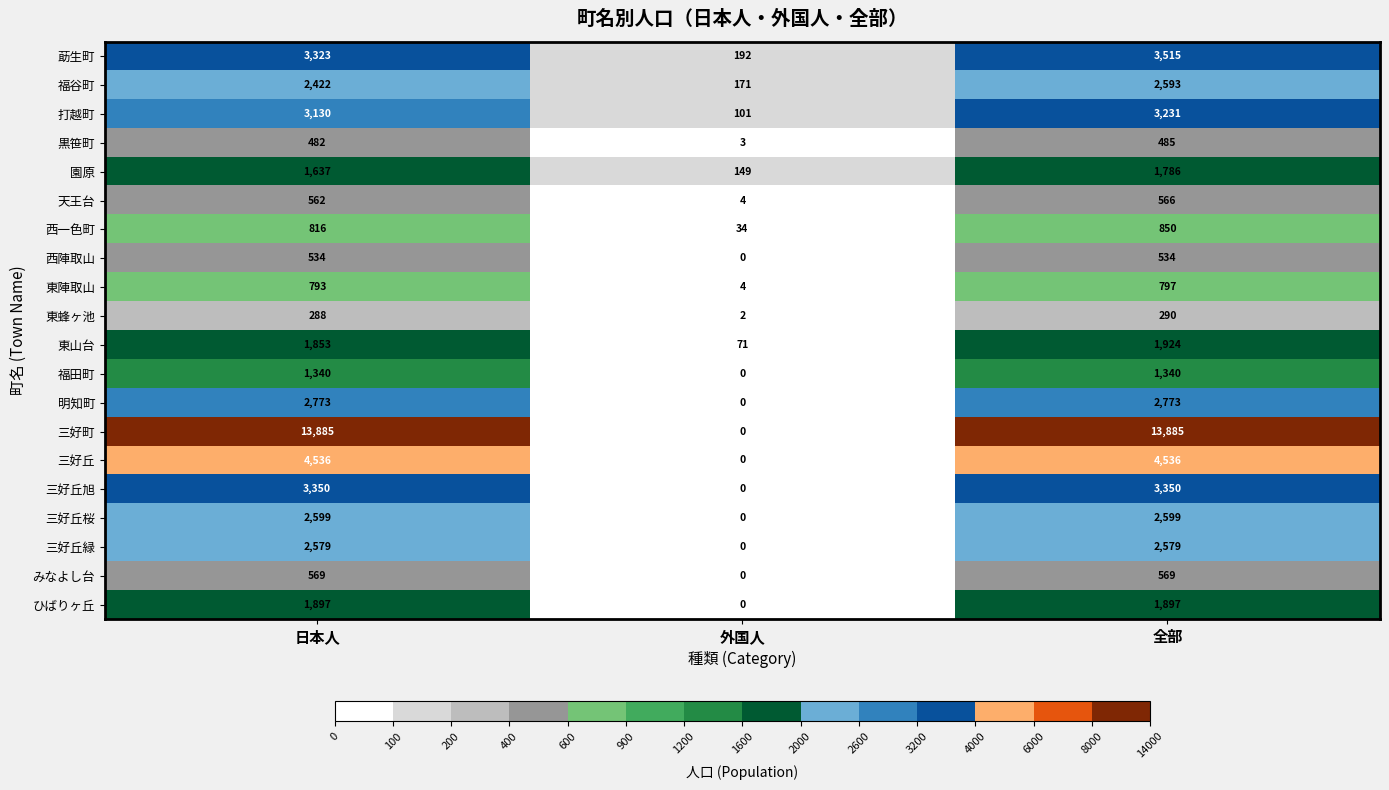

Which series has the largest range (max minus min)?

三好町